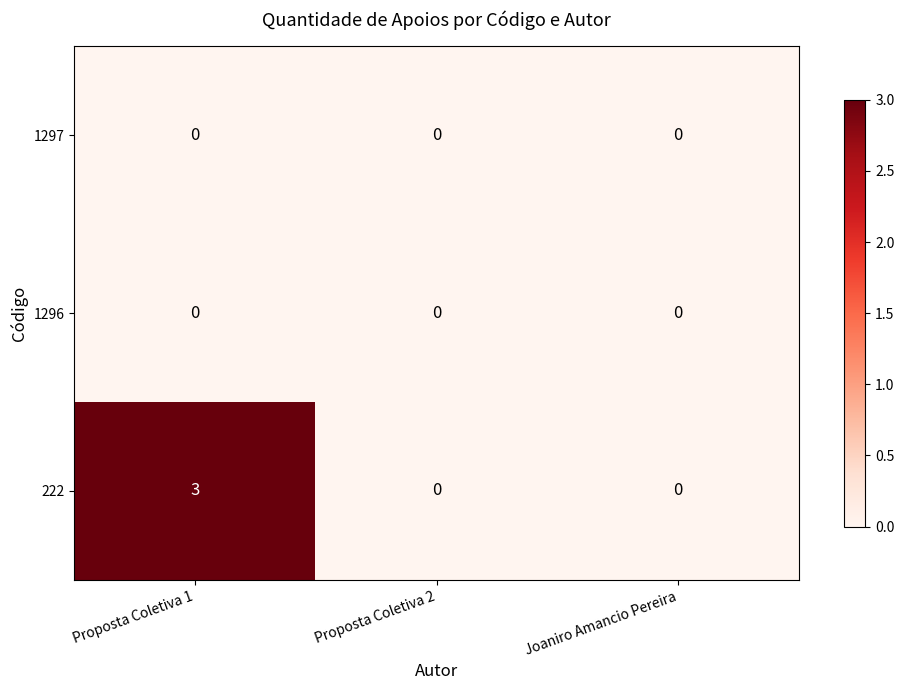

What is the maximum value shown in the chart?

3